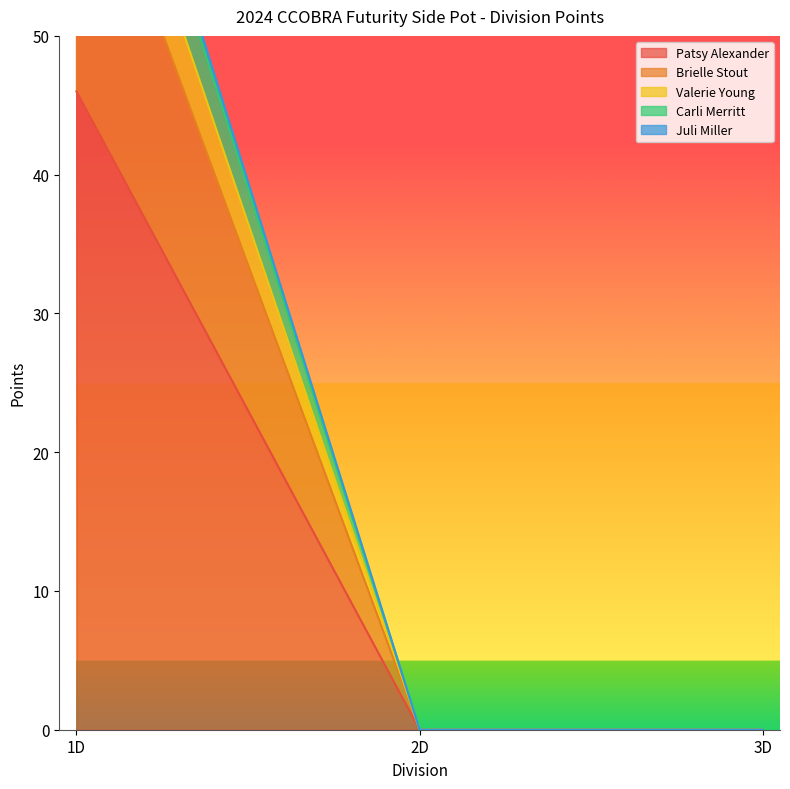

At which label does Brielle Stout reach its minimum?

2D